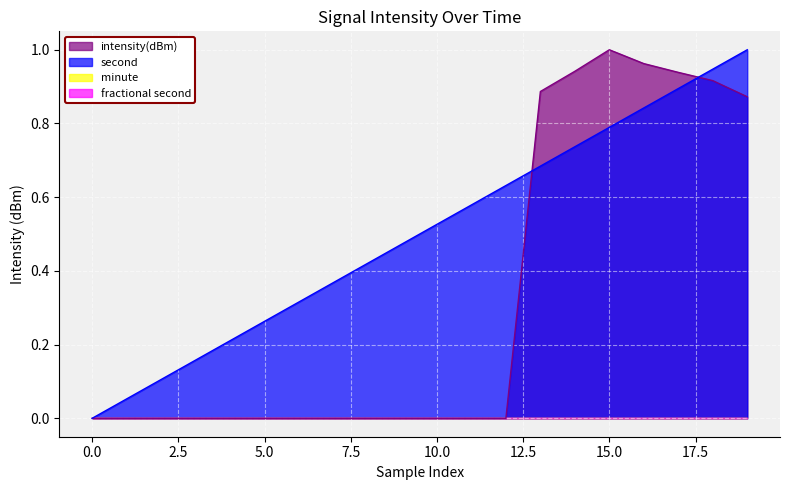

Which category has the highest value across all series?

15